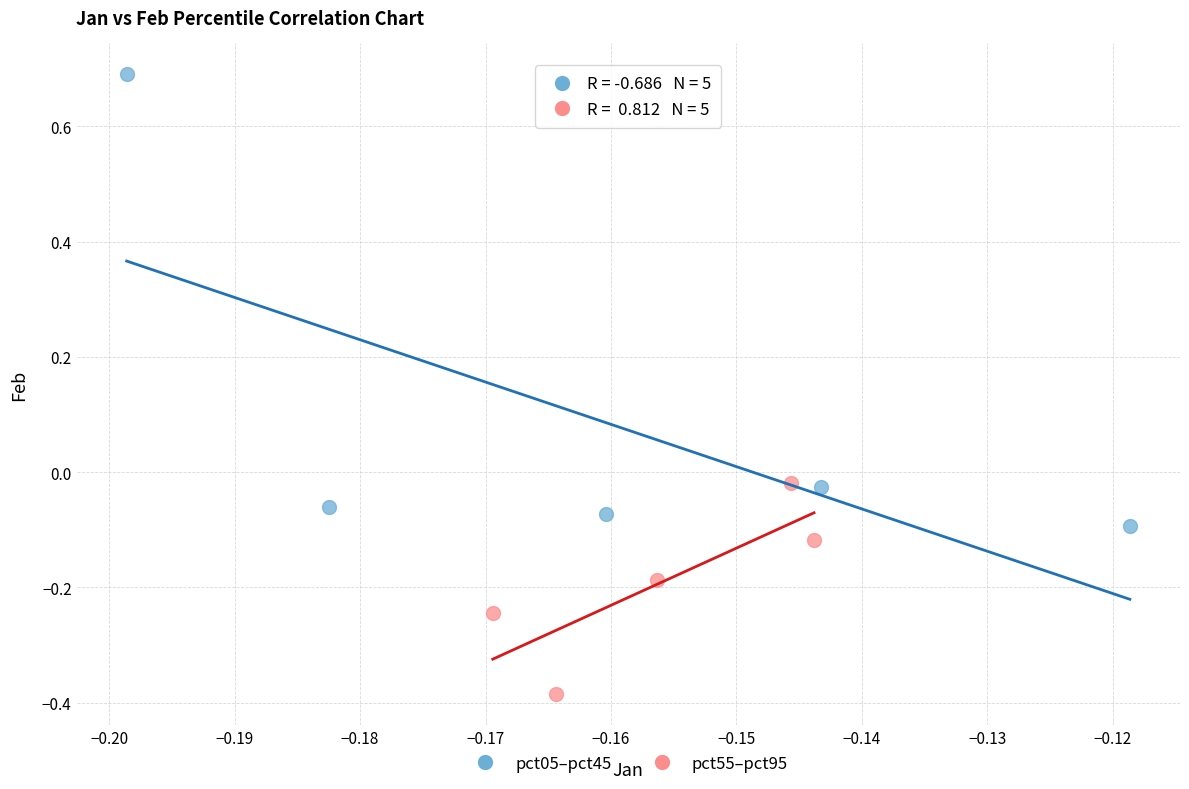

Which series contains the lowest Y value?

pct55–pct95